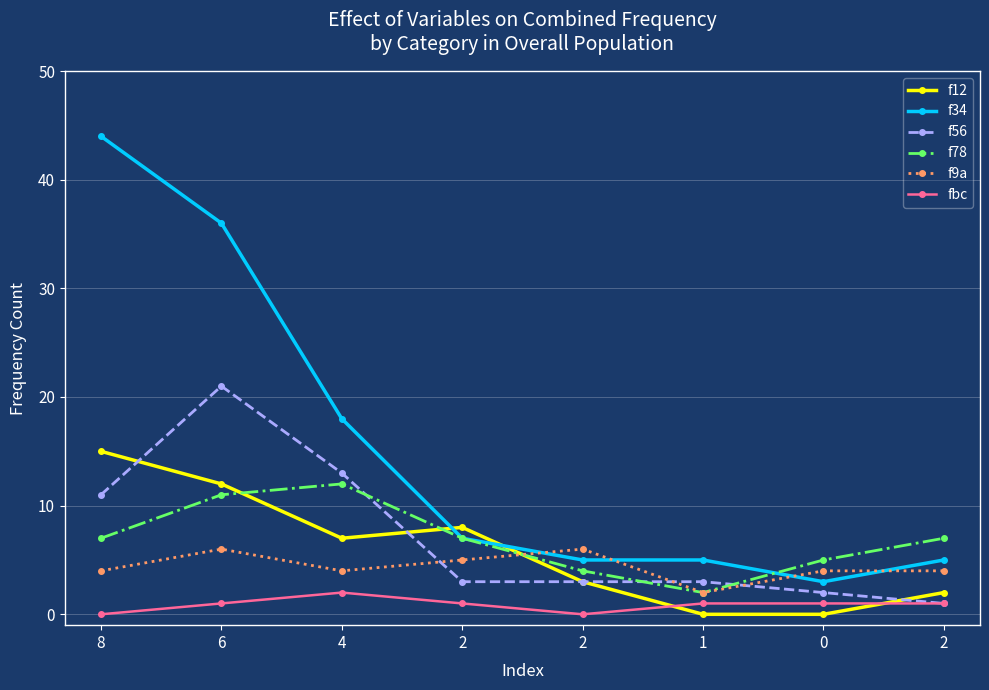

How many lines are shown in the chart?

6